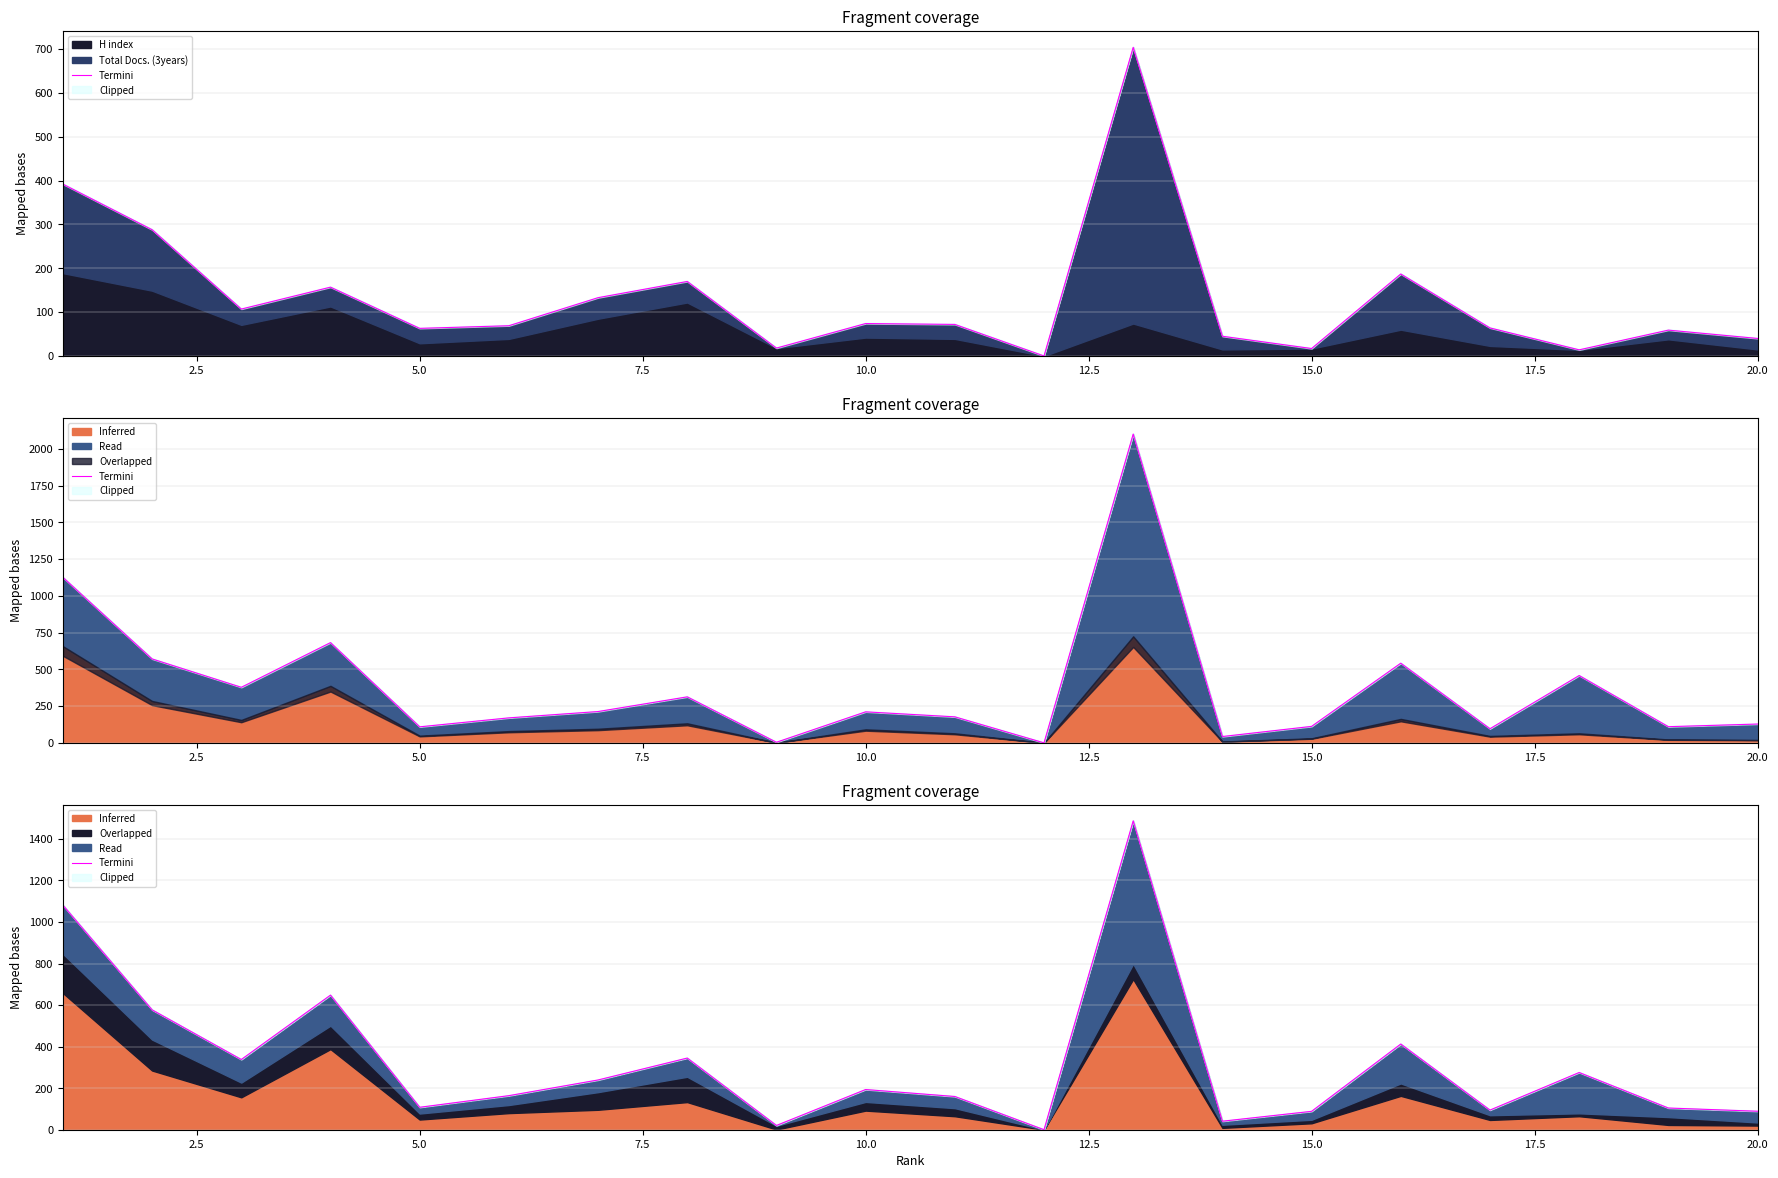

What is the sum of all values?

6467.0